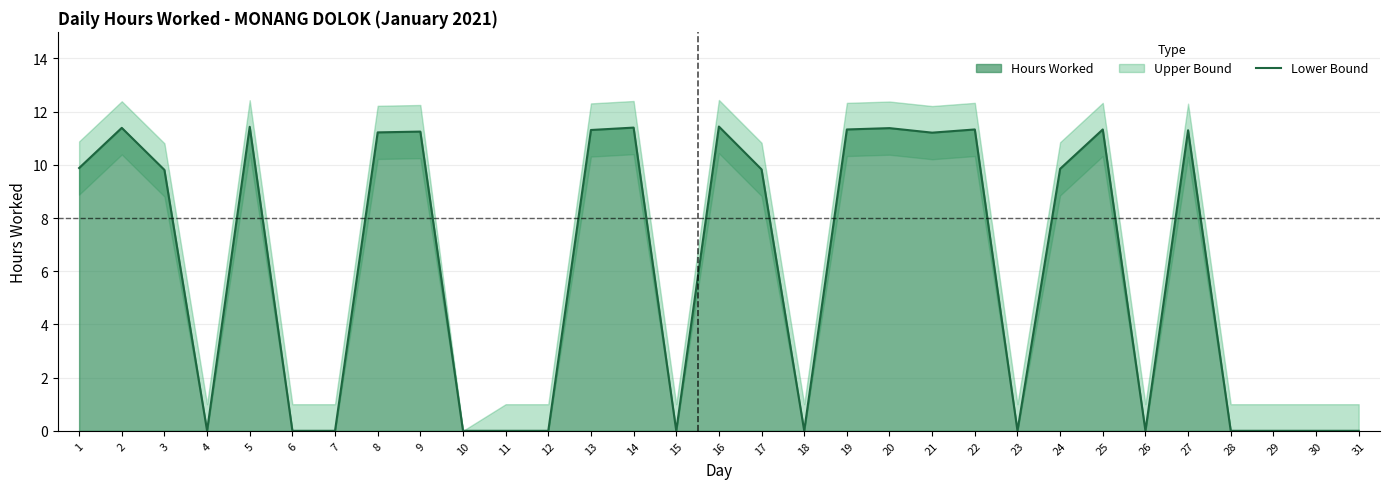

What is the difference between the maximum and minimum values?

11.4